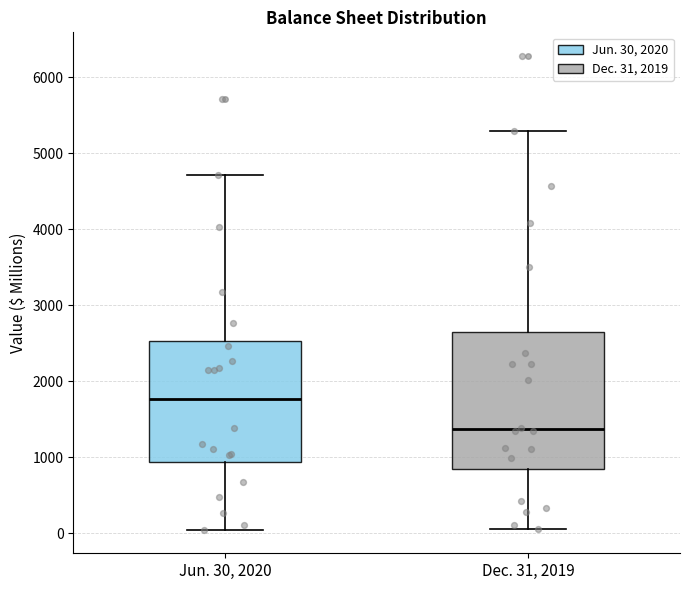

Comparing the boxes themselves (not the whiskers), which one is the tallest?

Dec. 31, 2019